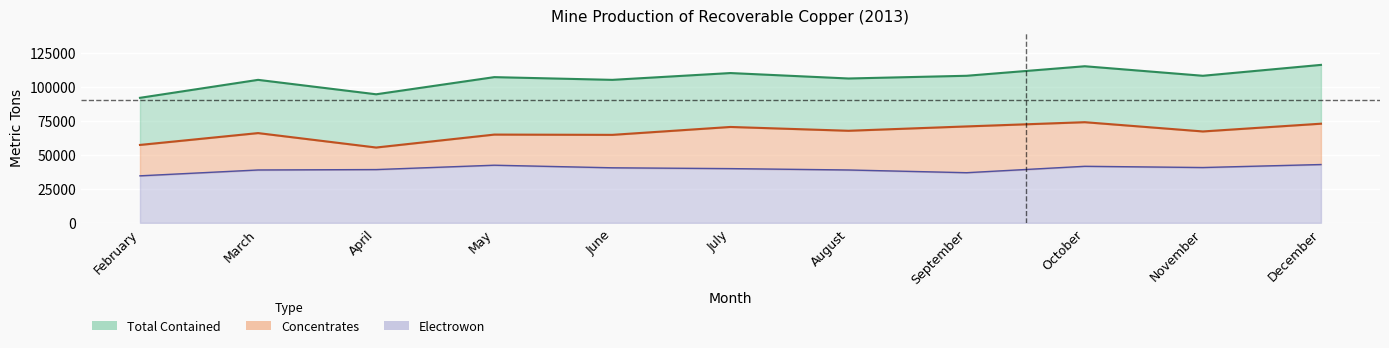

Between May and September, which series saw the biggest shift?

Concentrates